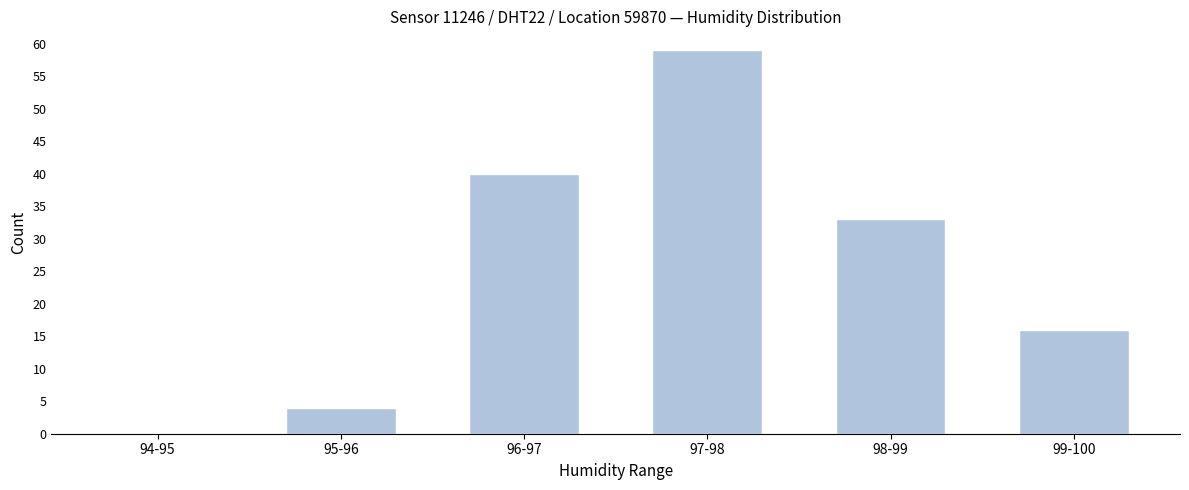

Reading left to right, list all the values displayed in this chart.

94-95=0	95-96=4	96-97=40	97-98=59	98-99=33	99-100=16